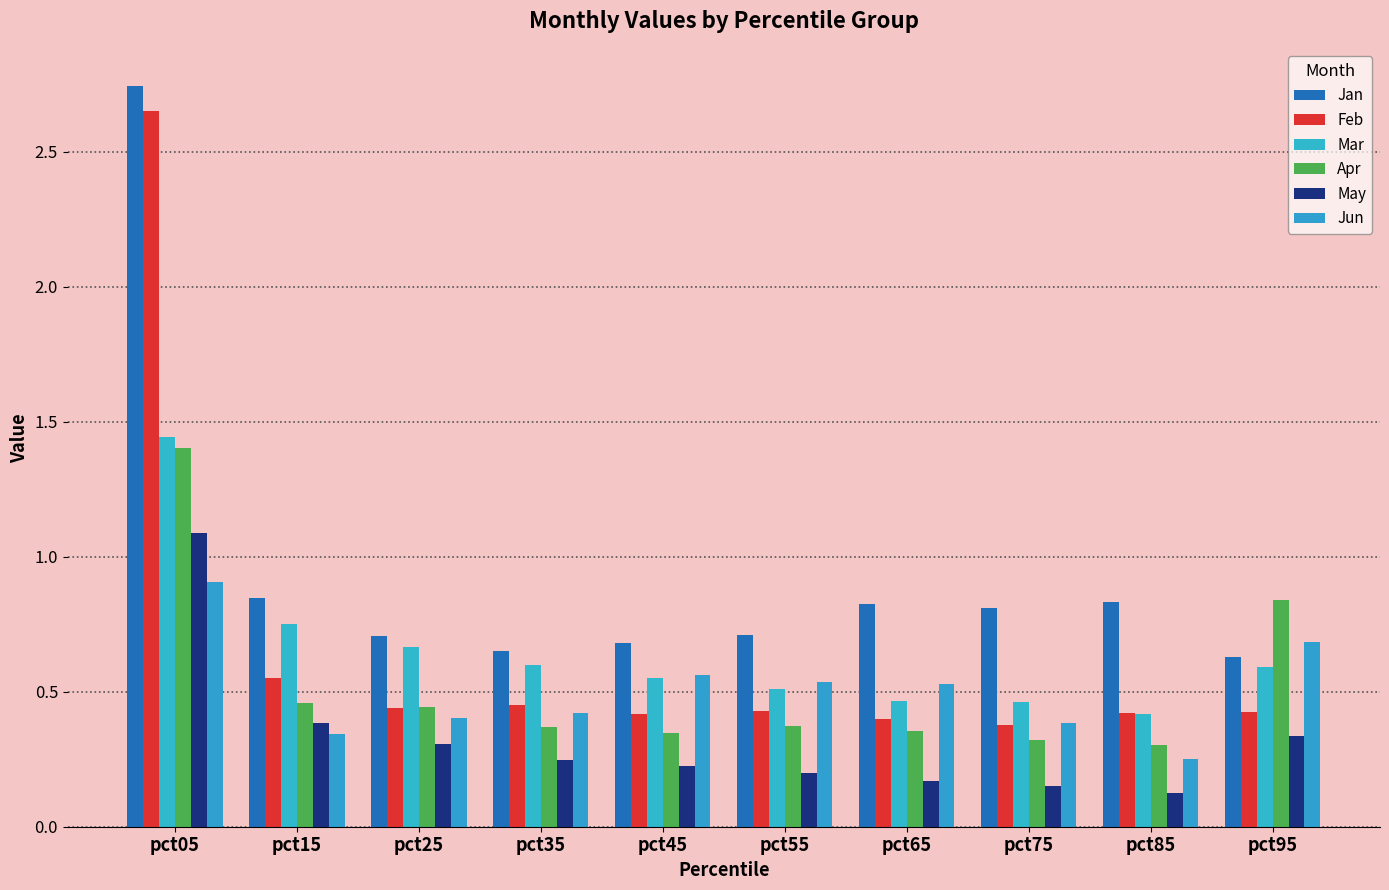

What is the value of the Apr bar at the 7th from the left?

0.4